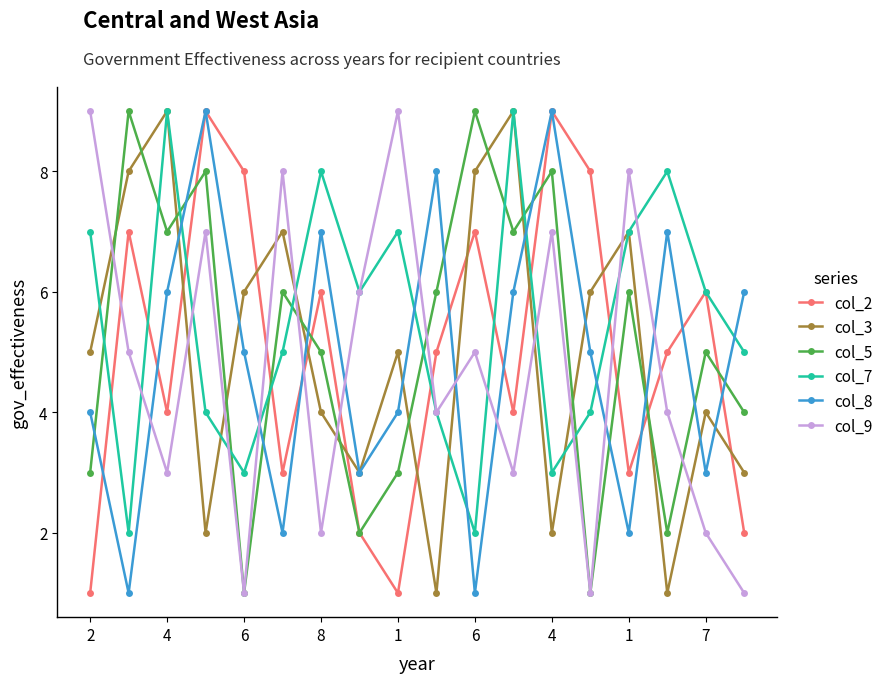

What is the maximum value shown in the chart?

9